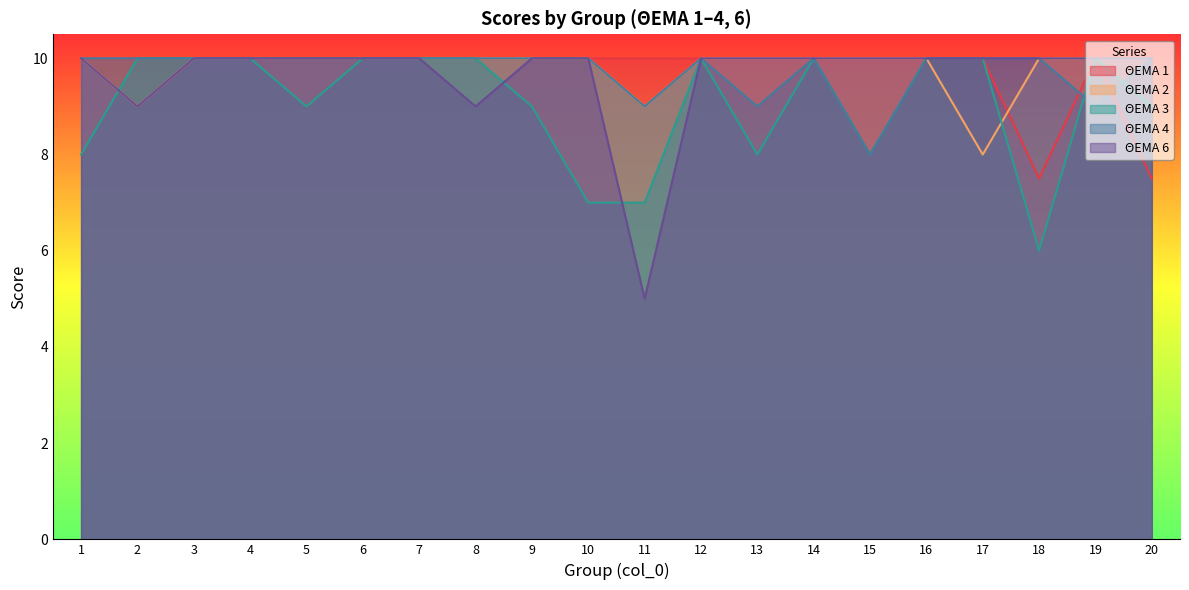

Count the number of data series in this chart.

5